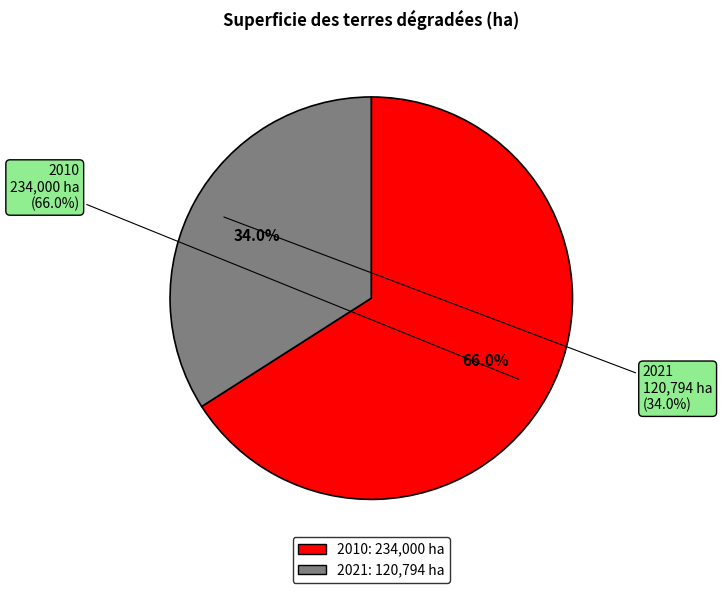

Is it true that 2021 is 43% of the pie?

False